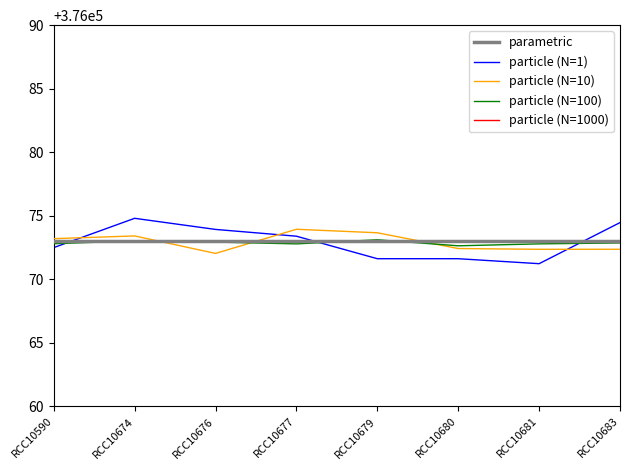

Does the chart display data point markers on the line(s)?

No